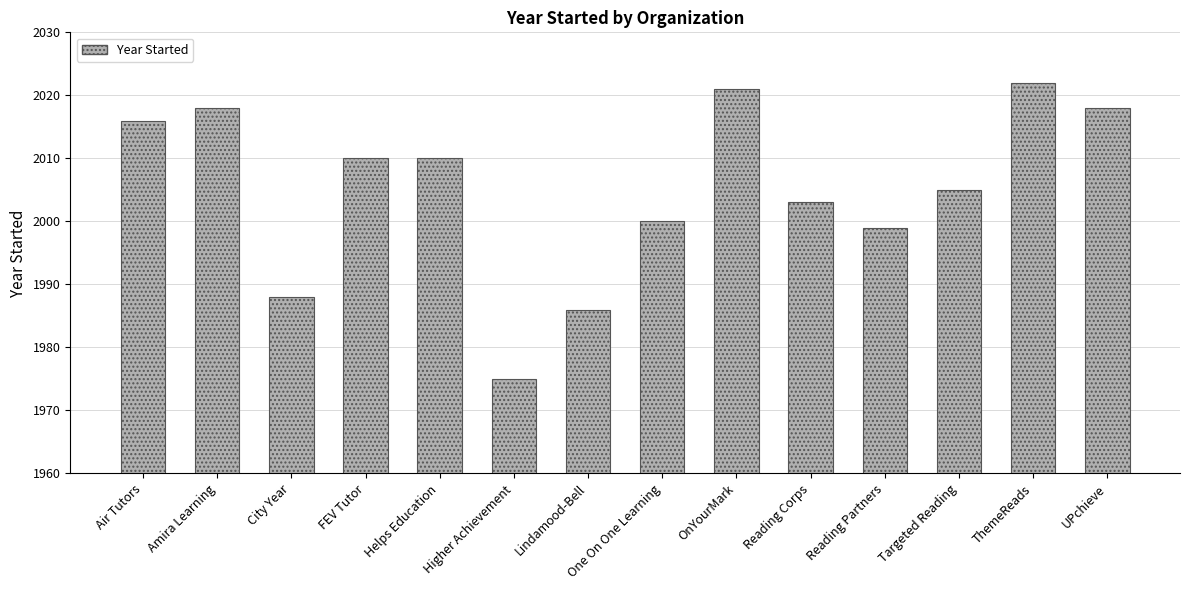

The chart shows a value of 2018 at Amira Learning. True or false?

True